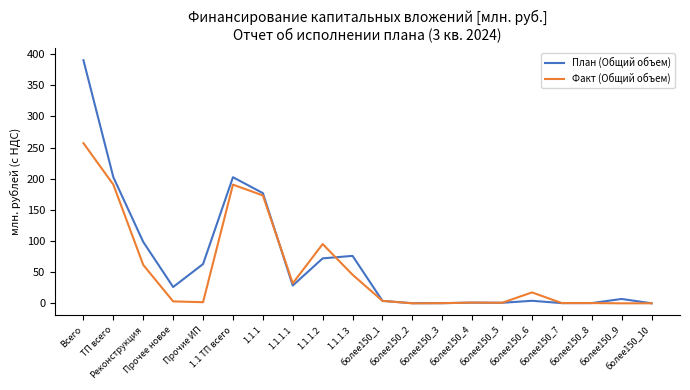

What is the highest value of the План (Общий объем) series?

390.3